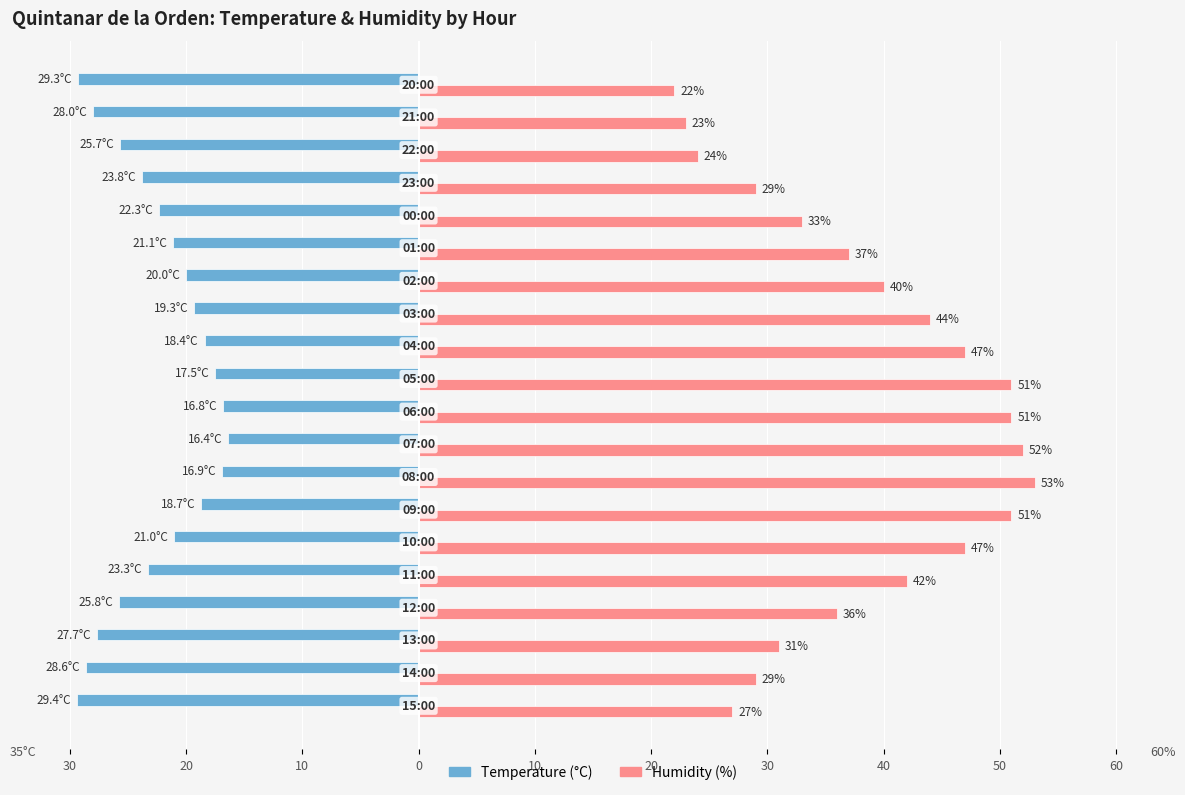

What are all the series names shown in the legend?

Temperature (°C), Humidity (%)